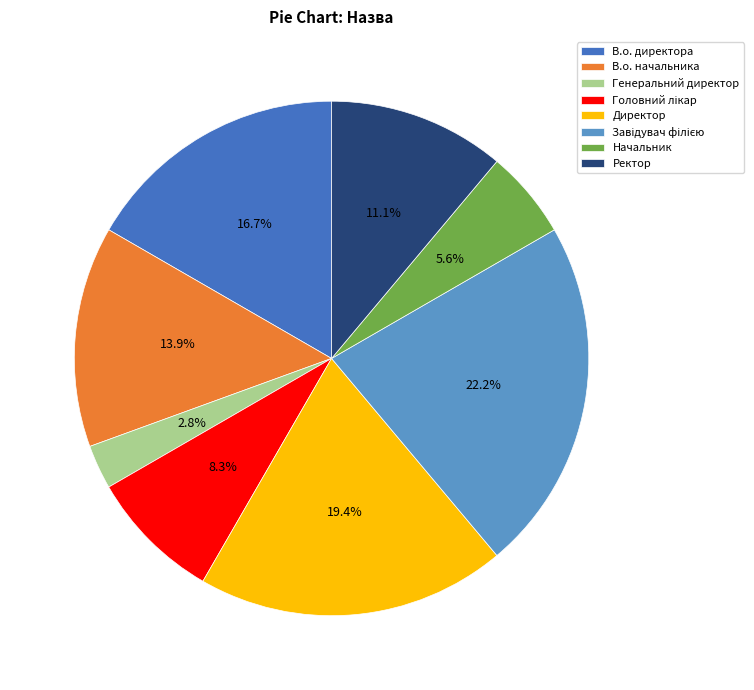

Does В.о. директора account for over 50% of the chart?

No